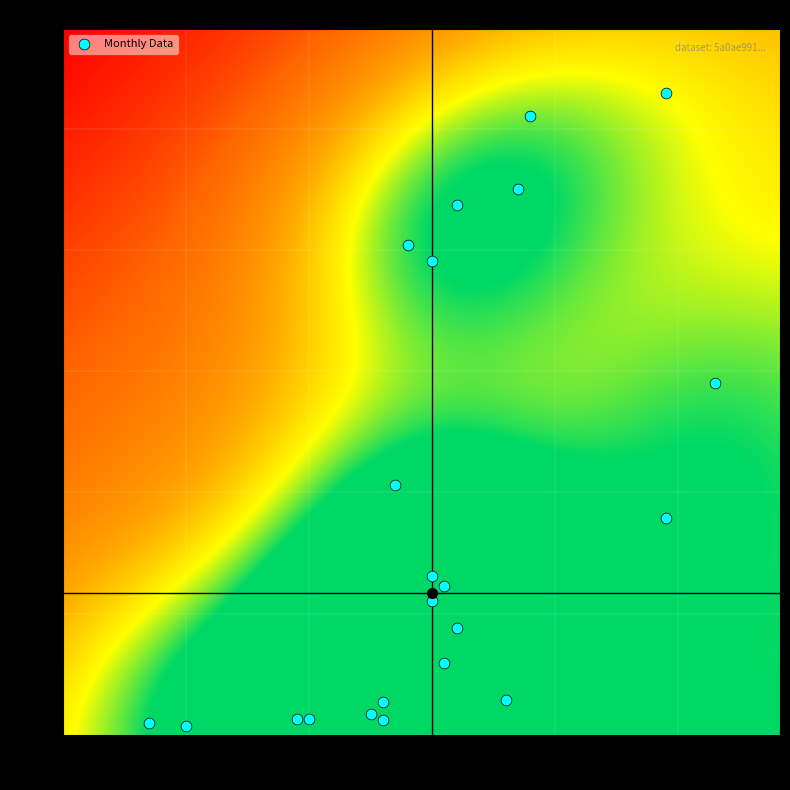

How many data points are displayed?

22